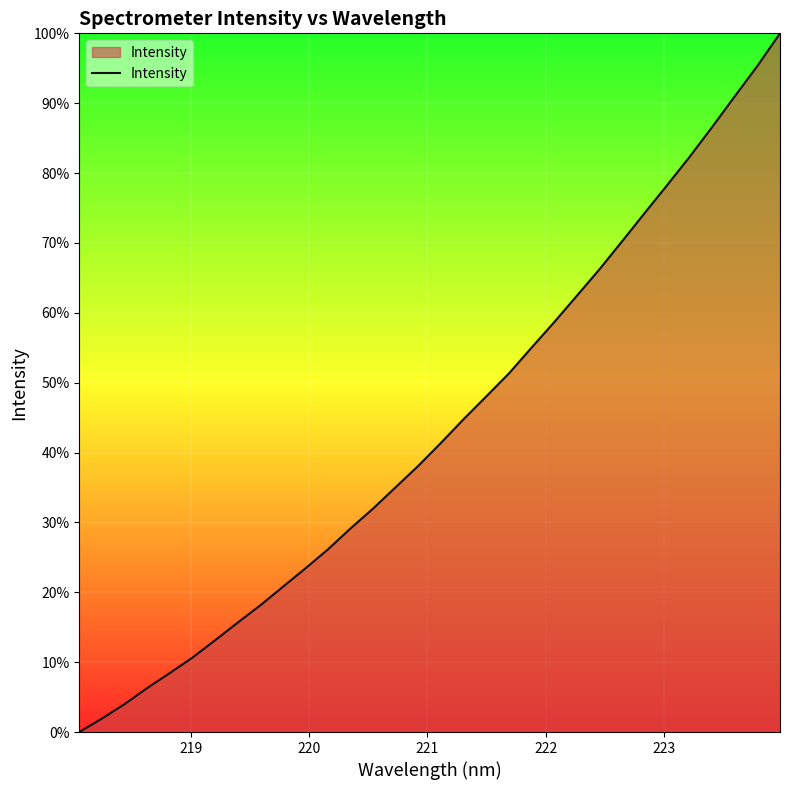

Count the number of values greater than 41.

16